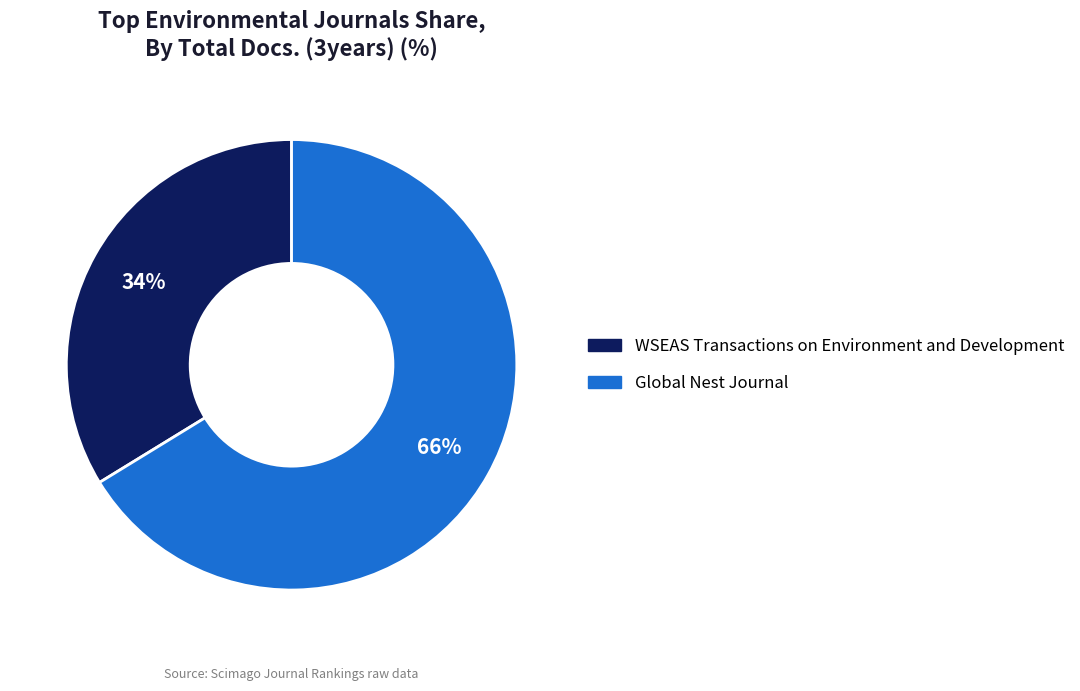

Count the number of slices in the pie.

2